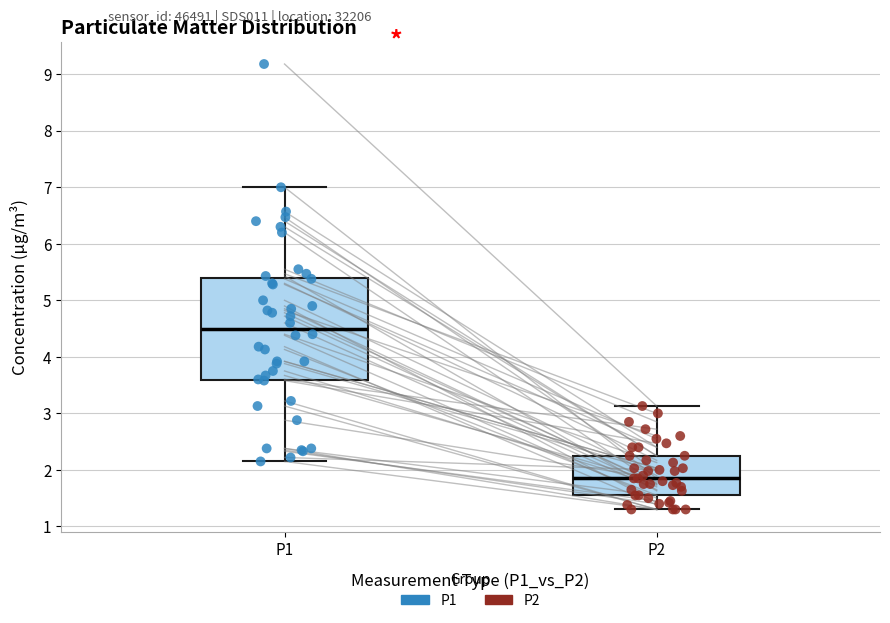

Reading left to right, read every box against the y-axis: the position of its median line, the range the box covers, and the ends of its whiskers. The values are not printed on the chart, so give them approximately, as read against the axis.

P1: median 4.5, box 3.6 to 5.4, whiskers 2.2 to 7.0
P2: median 1.9, box 1.6 to 2.3, whiskers 1.3 to 3.1